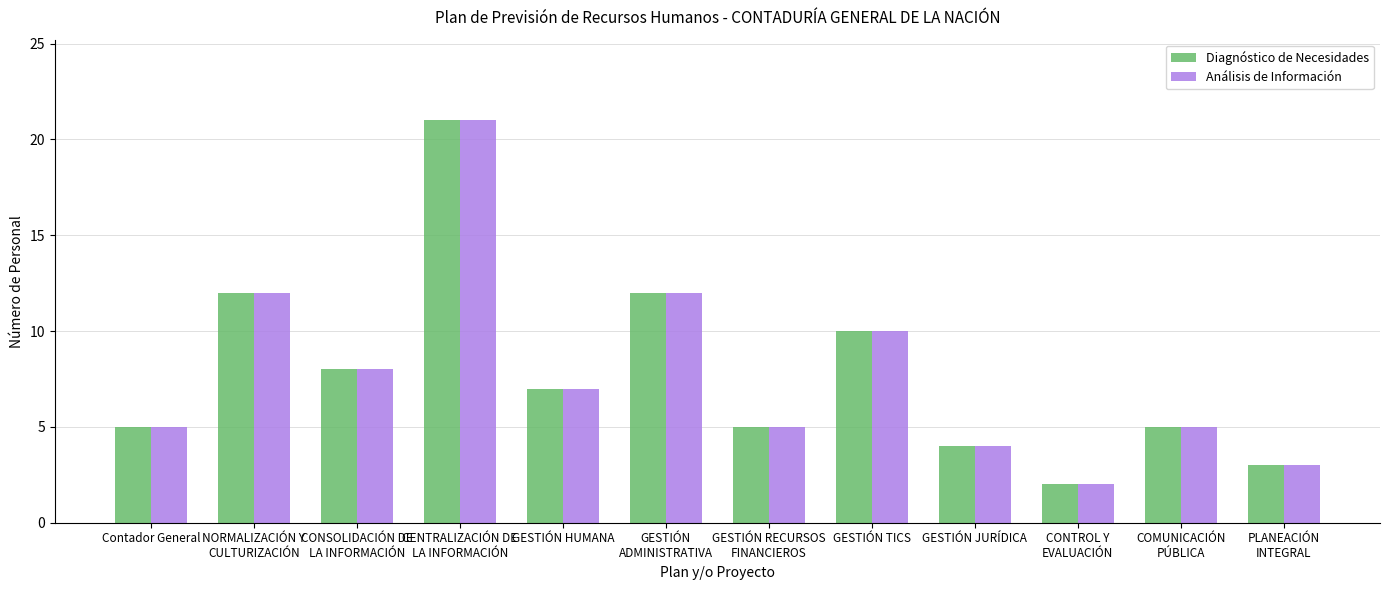

What is the average value of the Análisis de Información series?

8